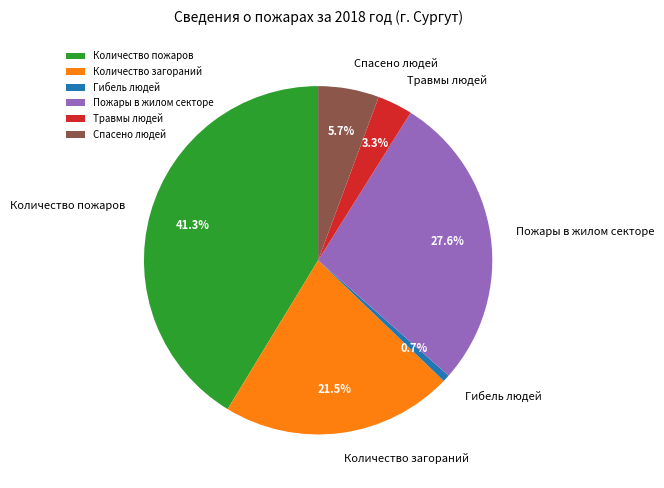

Is it true that Количество загораний is 31% of the pie?

False